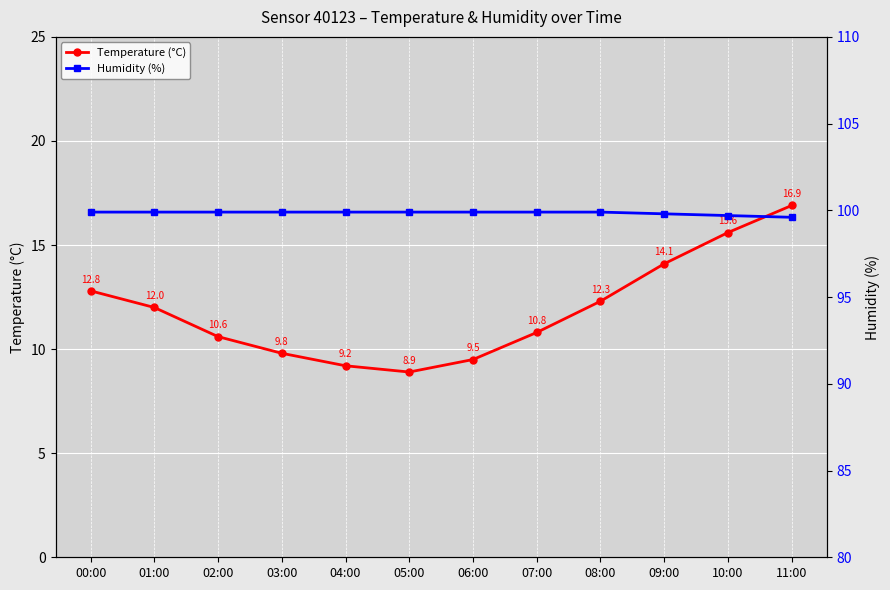

What is the average value of the Temperature (°C) series?

11.9